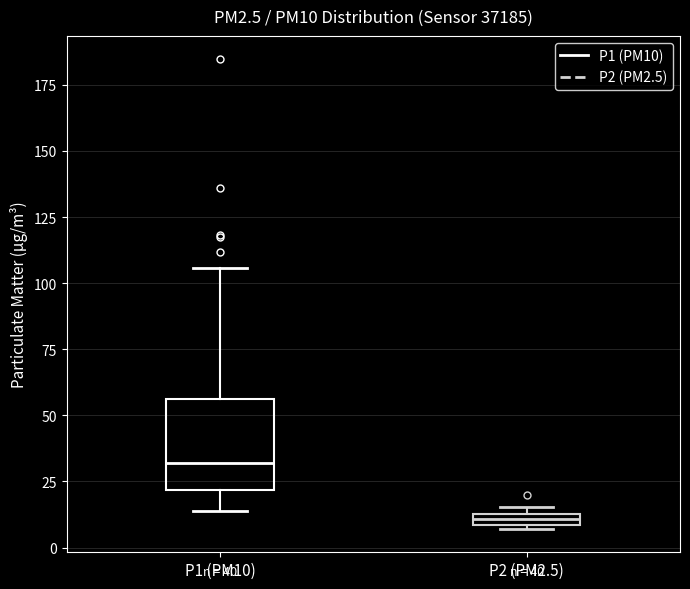

Comparing the boxes themselves (not the whiskers), which one is the tallest?

P1 (PM10)